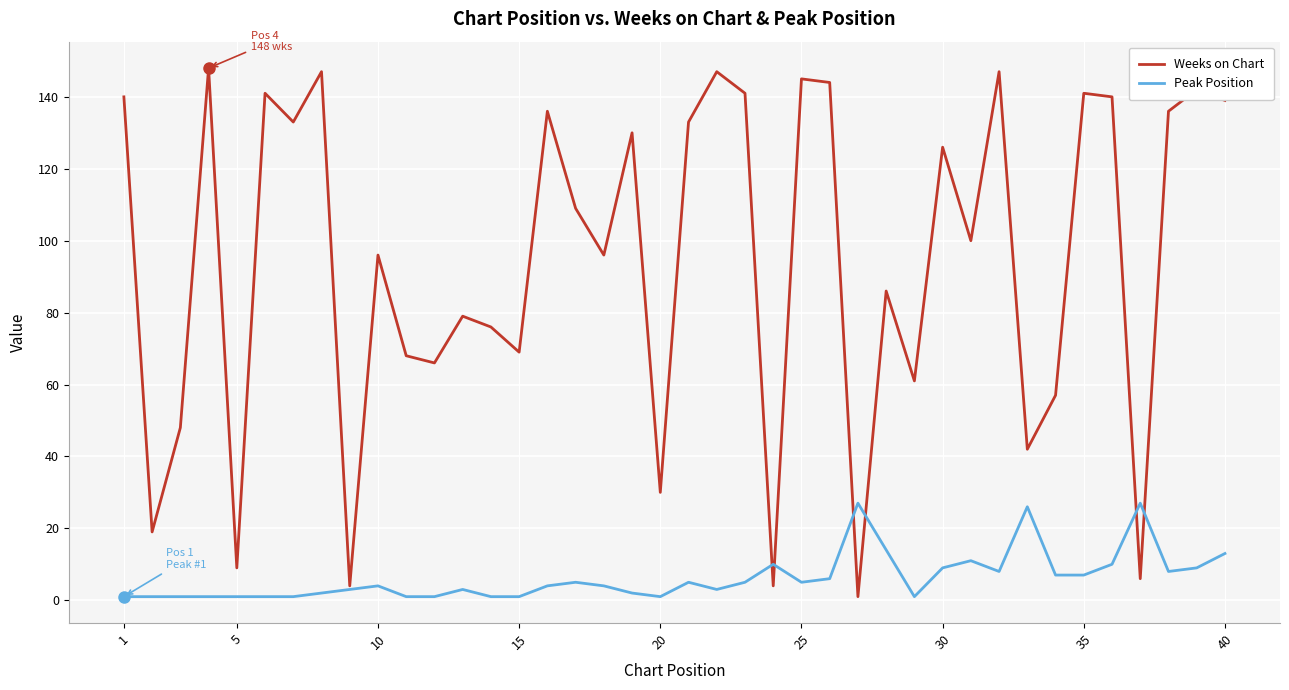

Rank the series by their maximum value, from lowest to highest.

Peak Position, Weeks on Chart